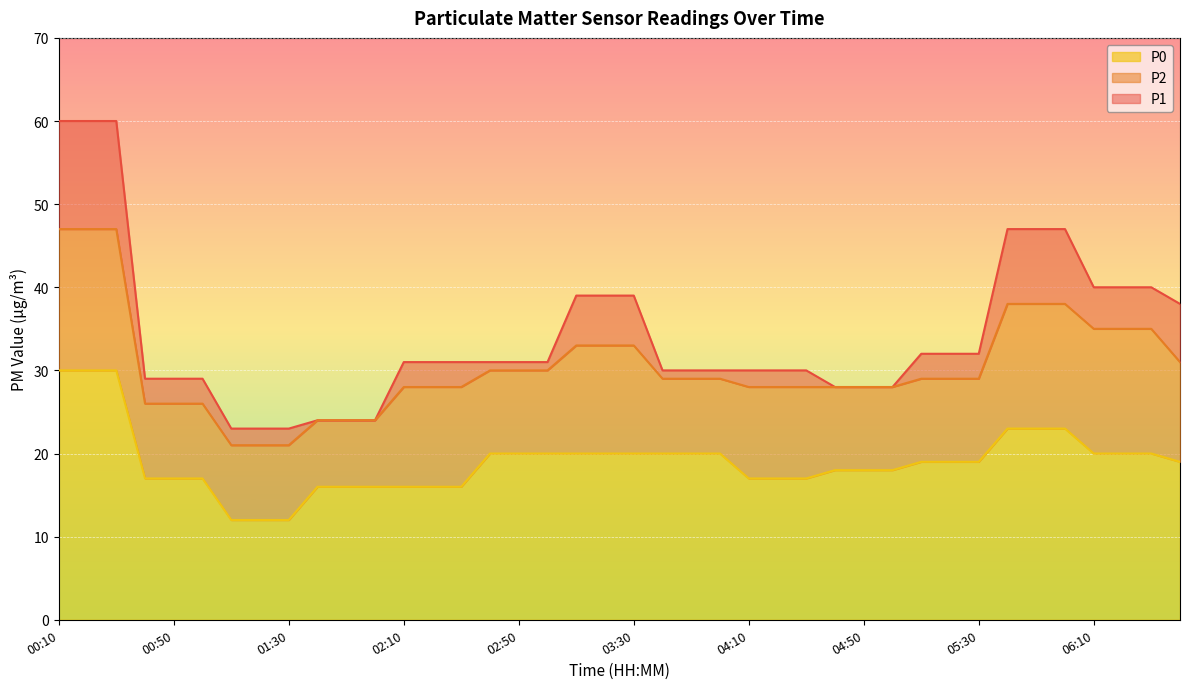

What position from the left is 02:00?

12